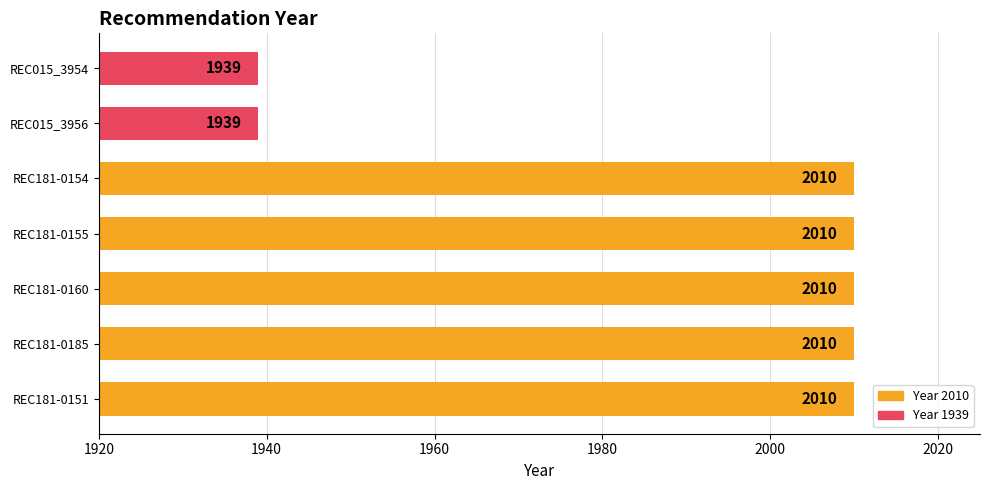

The value at REC015_3956 is 2659. True or false?

False